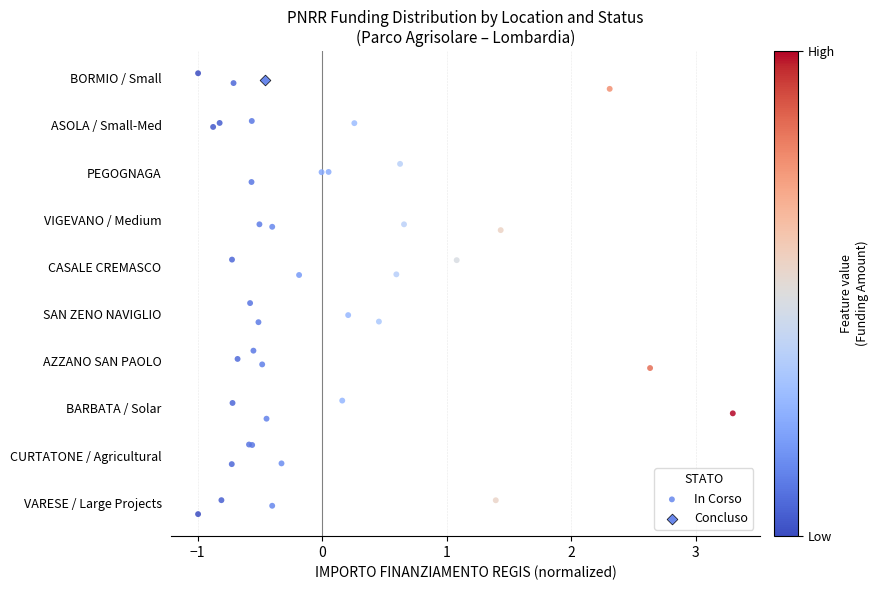

What are all the series names shown in the legend?

In Corso, Concluso